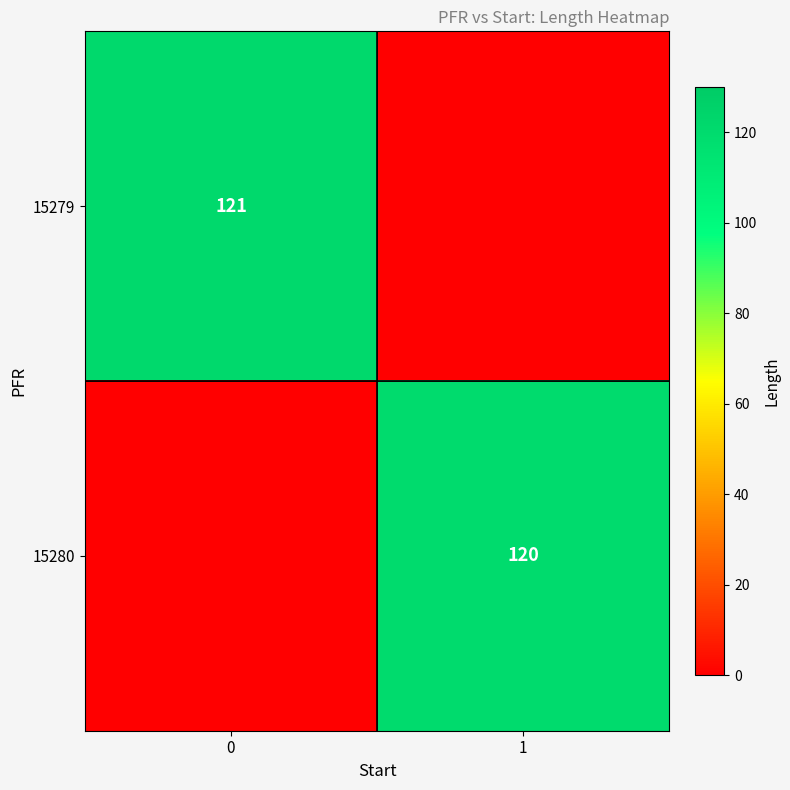

Is it true that 15280 equals 192 at 1?

False